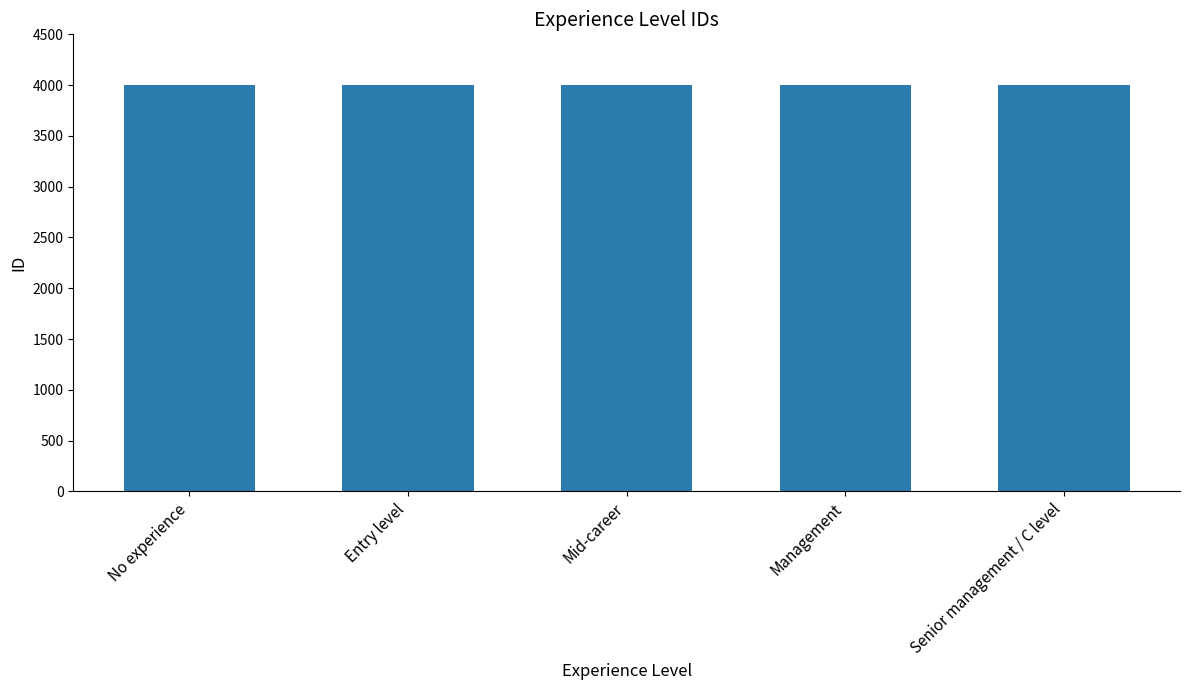

How many bars are there in total?

5